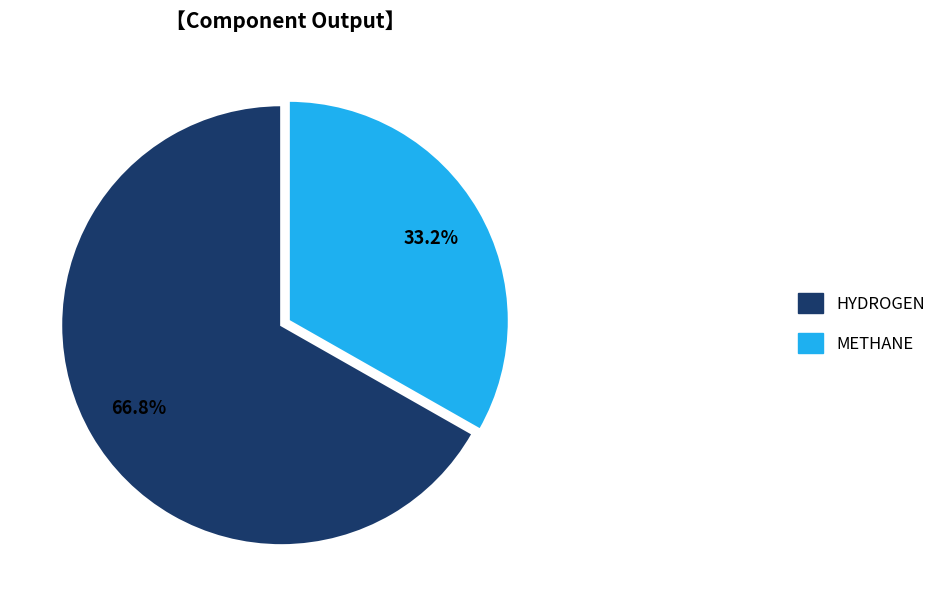

The METHANE slice represents 33% of the pie. True or false?

True